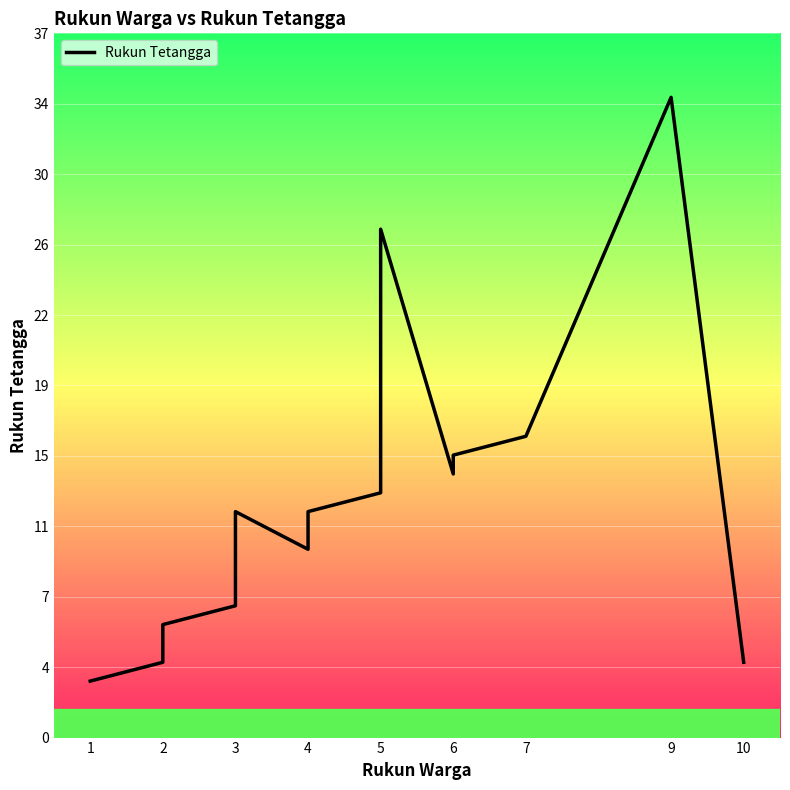

Is it true that the value at 6 is 10?

False